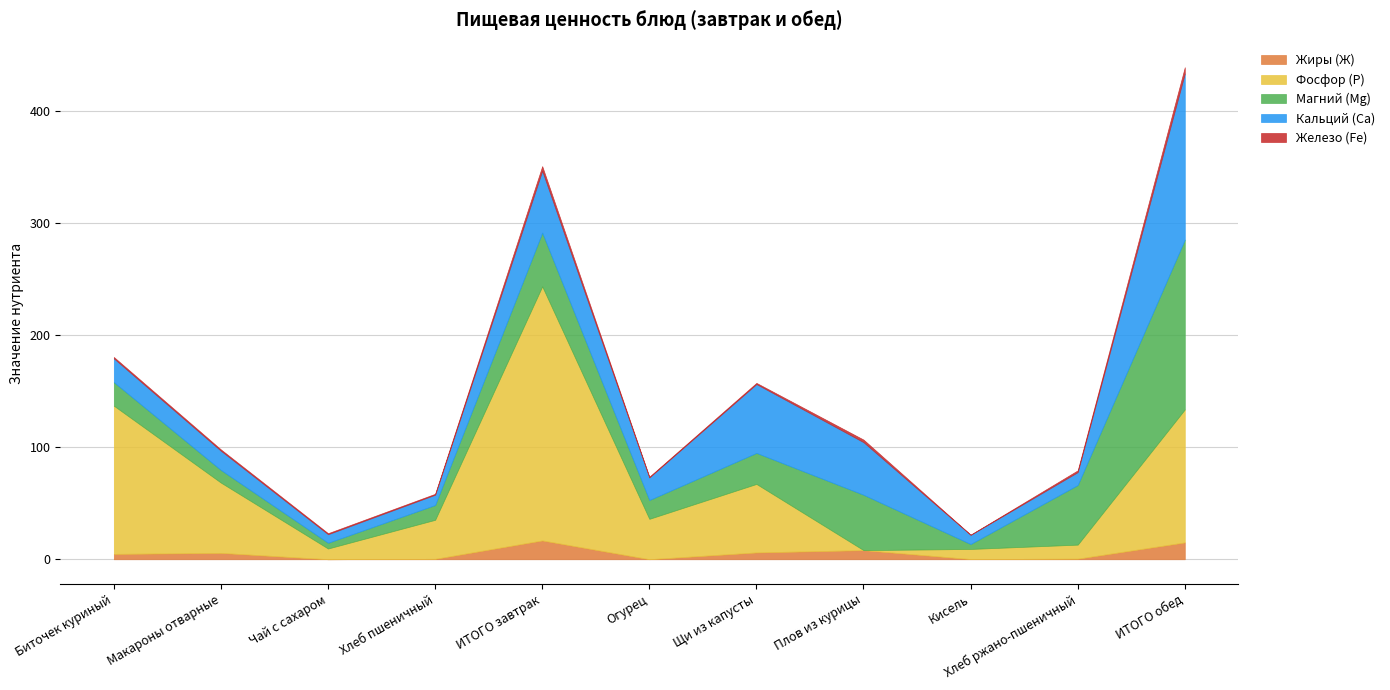

At how many categories does at least one series exceed 14?

9